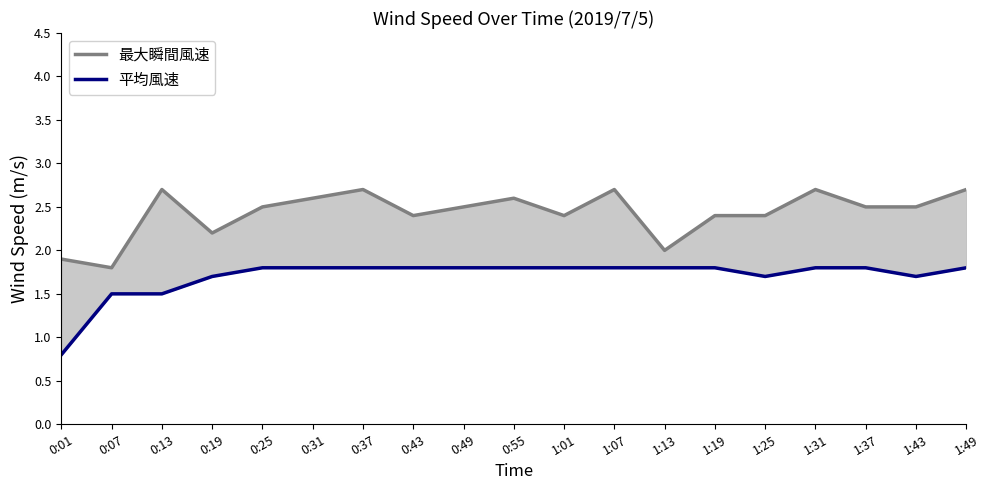

List the series in order of their overall mean, lowest first.

平均風速, 最大瞬間風速